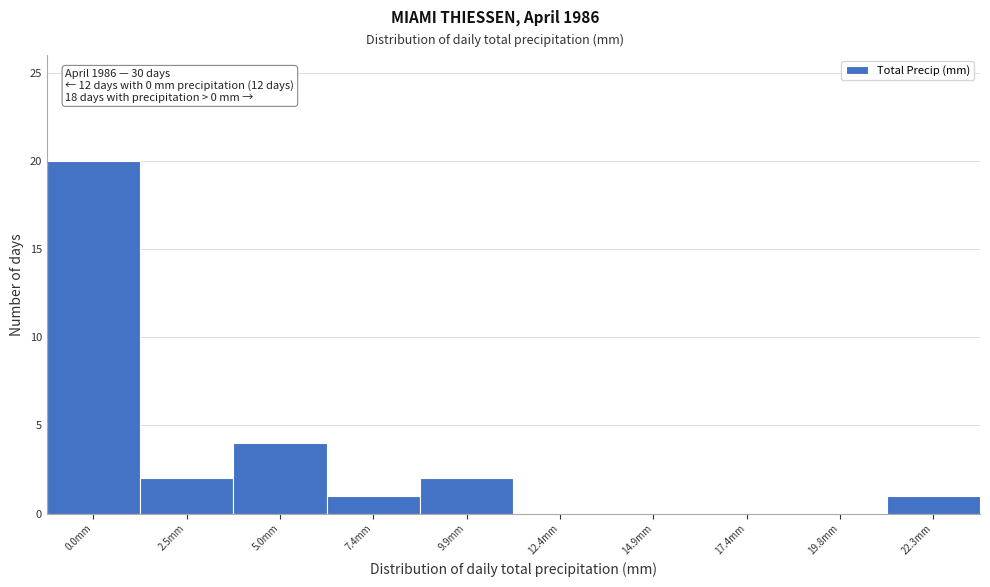

Reading left to right, list all the values displayed in this chart.

0.0mm=20	2.5mm=2	5.0mm=4	7.4mm=1	9.9mm=2	12.4mm=0	14.9mm=0	17.4mm=0	19.8mm=0	22.3mm=1